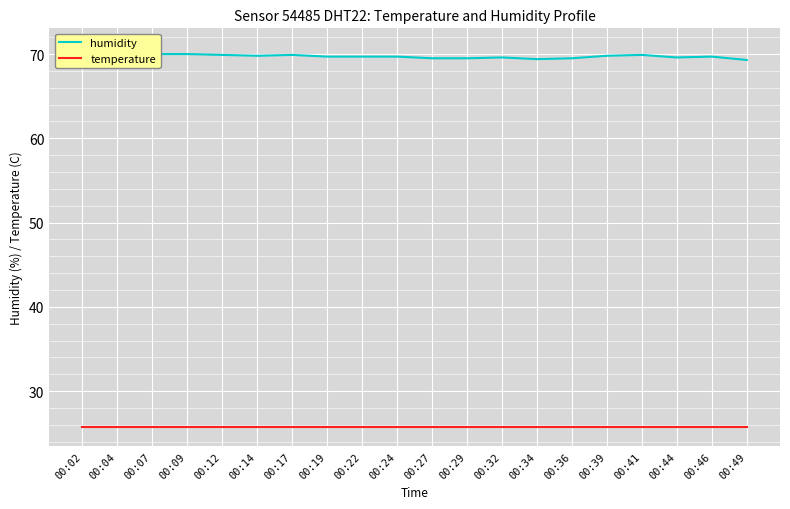

What is the sum of all humidity values?

1395.3